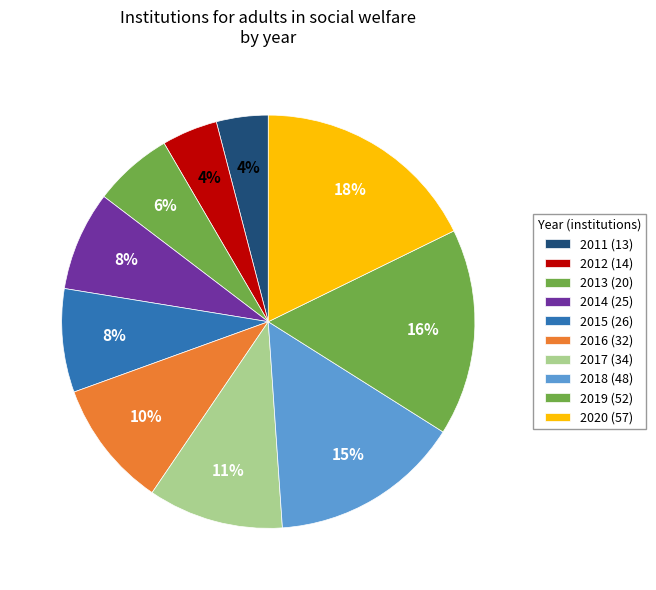

How many slices are in this pie chart?

10